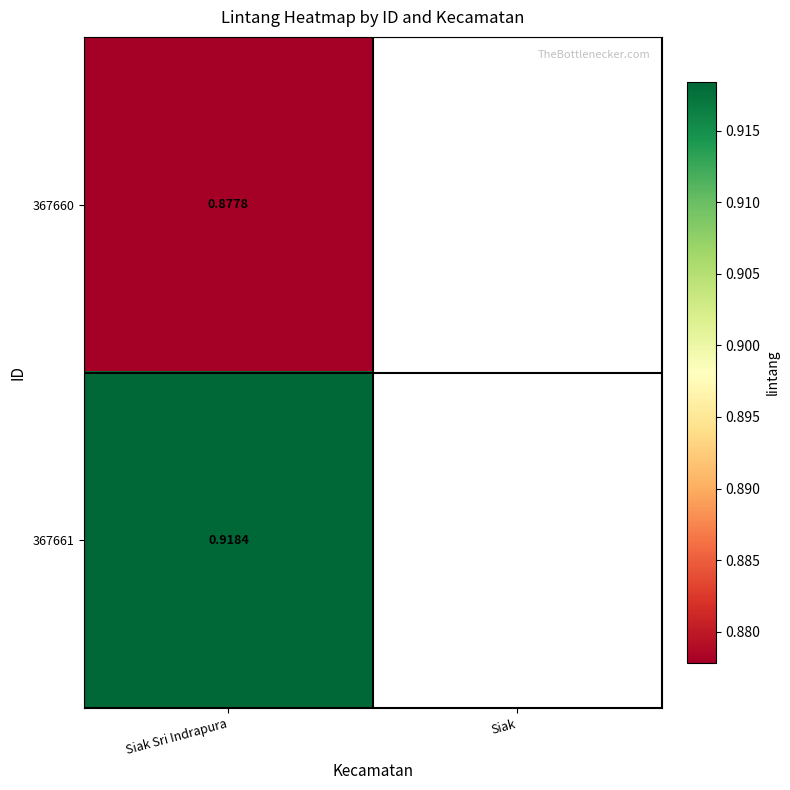

List the labels in order of 367661 value, smallest first.

Siak Sri Indrapura, Siak